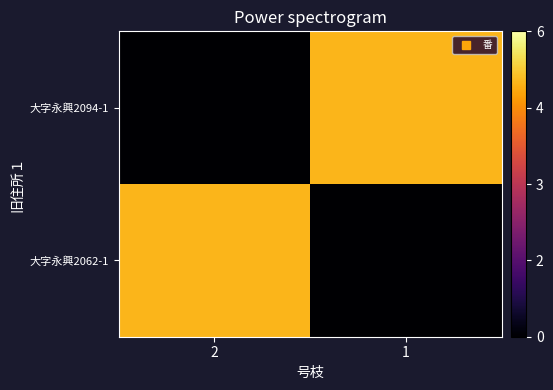

Reading right to left, transcribe all the data shown in this chart.

大字永興2062-1: 1=0	2=5
大字永興2094-1: 1=5	2=0